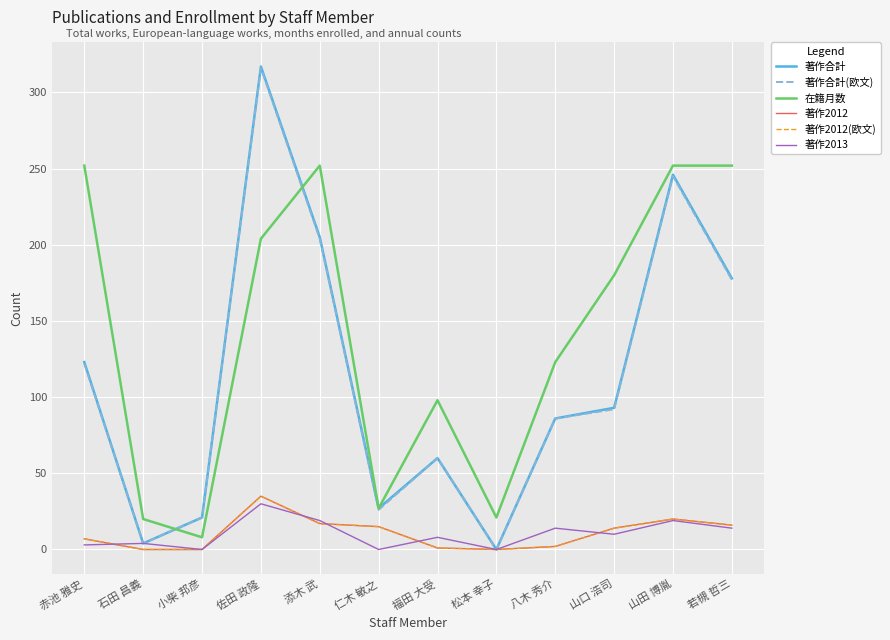

What is the label of the 5th point from the right?

松本 幸子